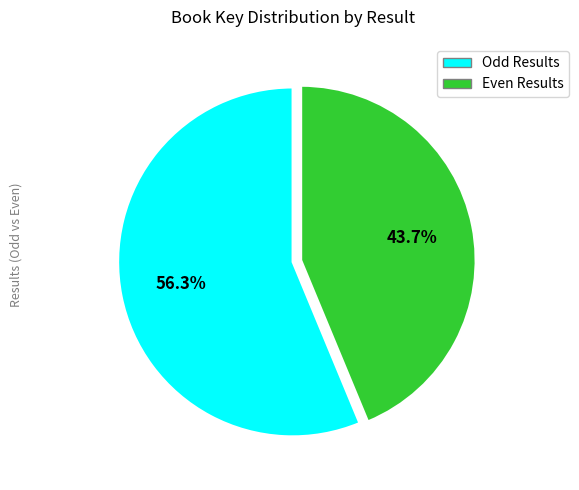

How many segments does this pie chart have?

2